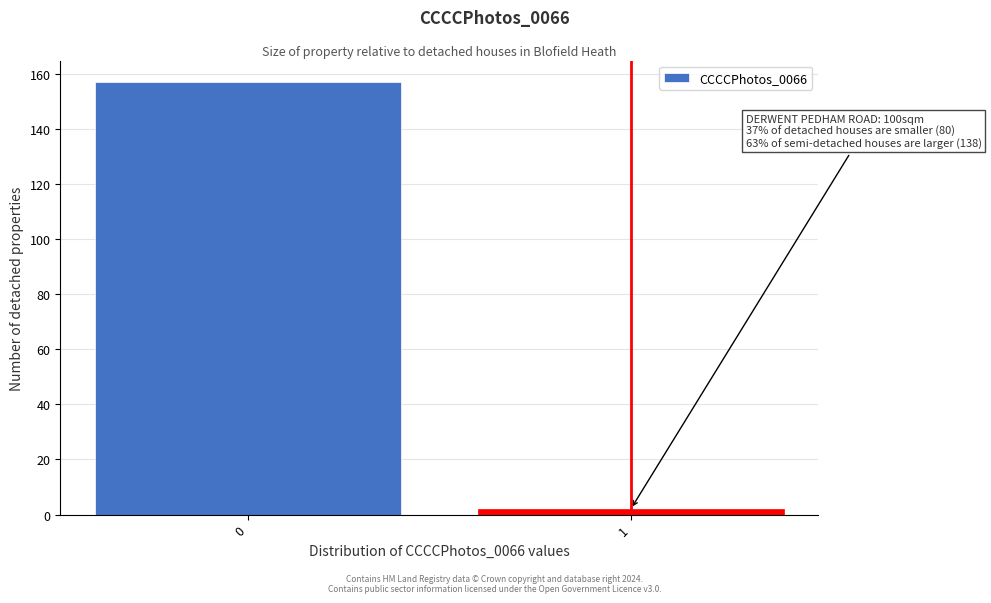

Reading left to right, list all the values displayed in this chart.

0=157	1=2